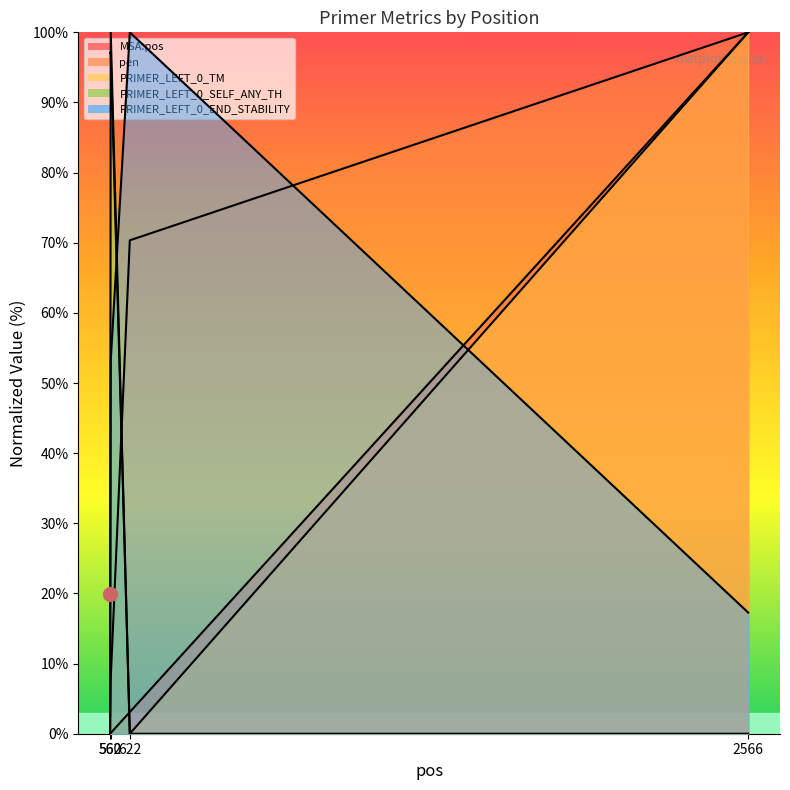

What is the difference between the pen values at 562 and 622?

62.5